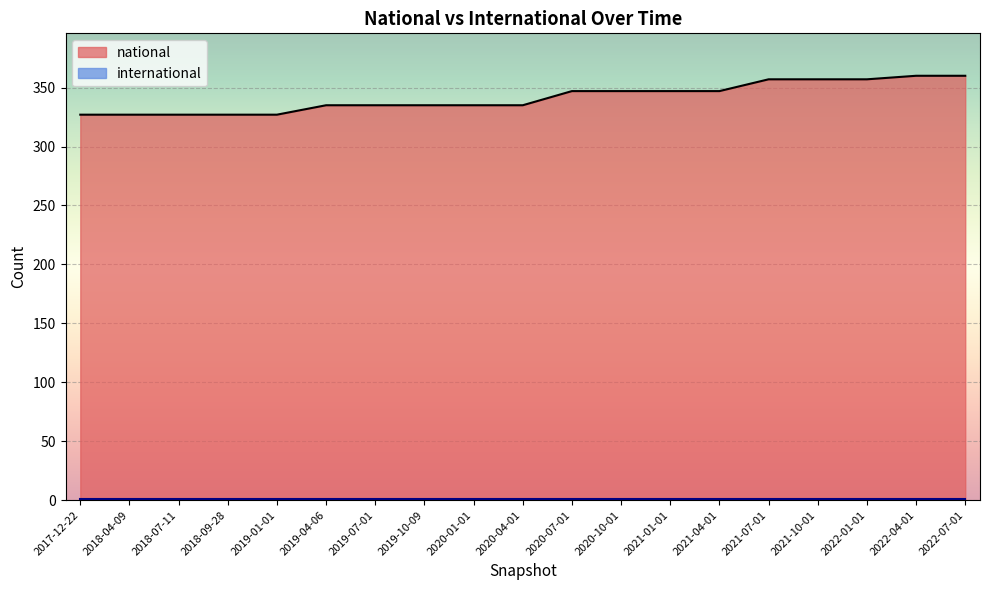

What is the average value?

342